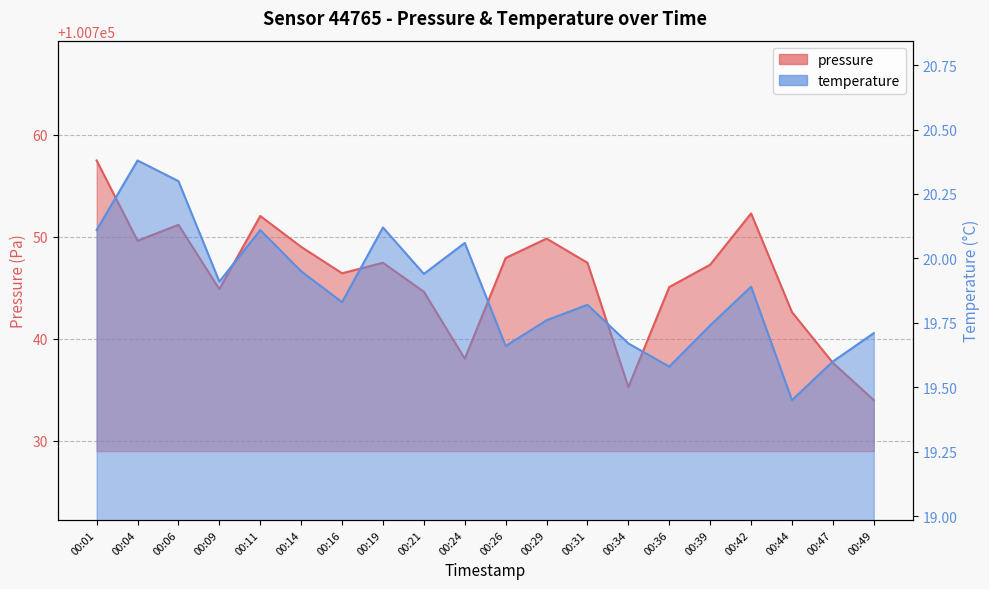

Does the chart have visible grid lines?

Yes